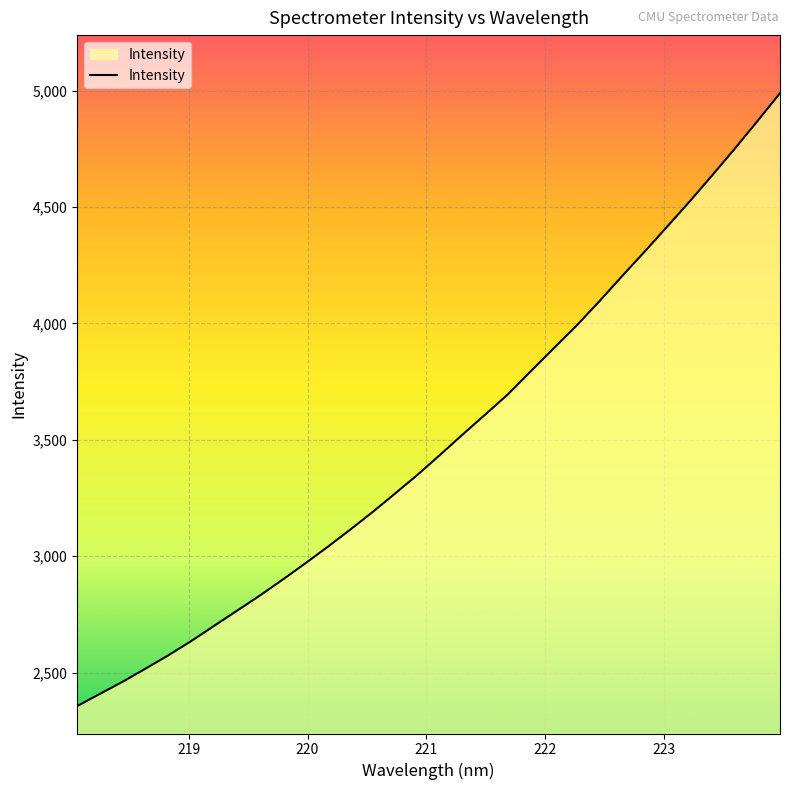

What is the maximum value shown in the chart?

4989.1